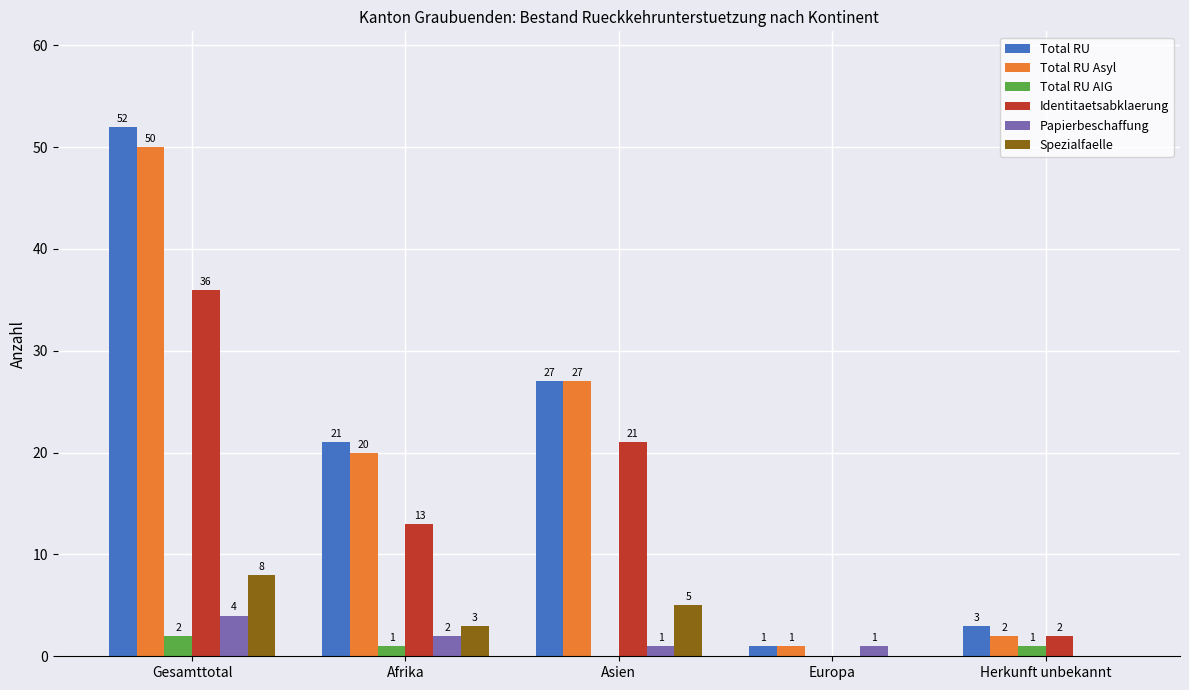

The value of Spezialfaelle at Asien is 7. True or false?

False